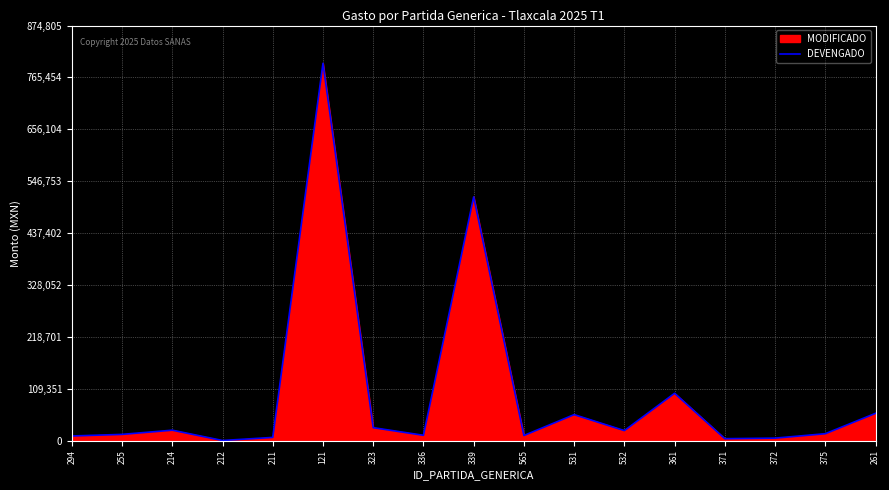

What is the change in value from 211 to 531?

+48011.2